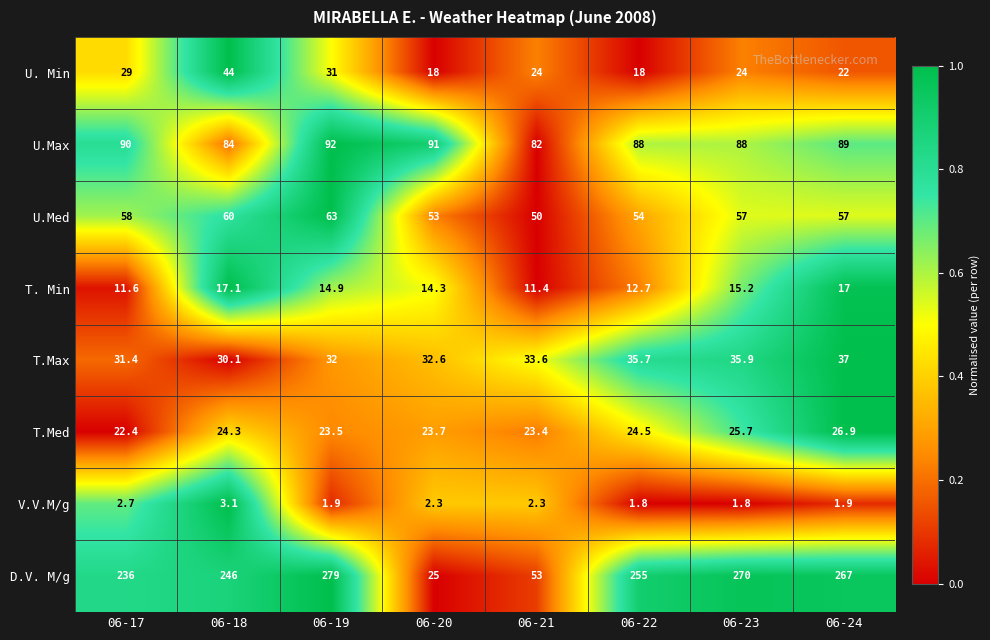

What is the sum of the T. Min values at 06-24 and 06-17?

28.6